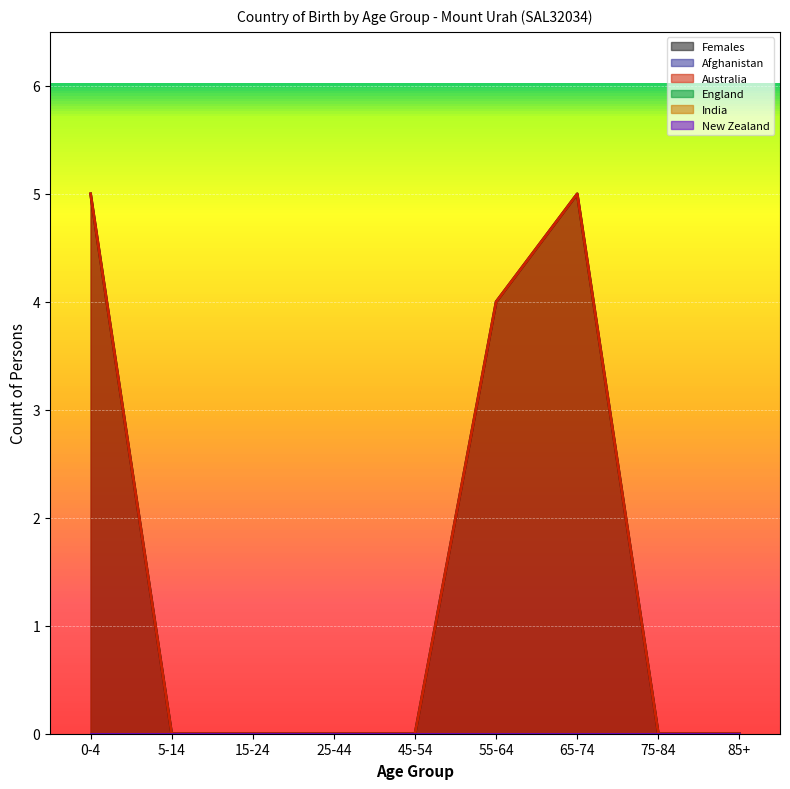

Rank the series by their maximum value, from highest to lowest.

Females, Australia, Afghanistan, England, India, New Zealand